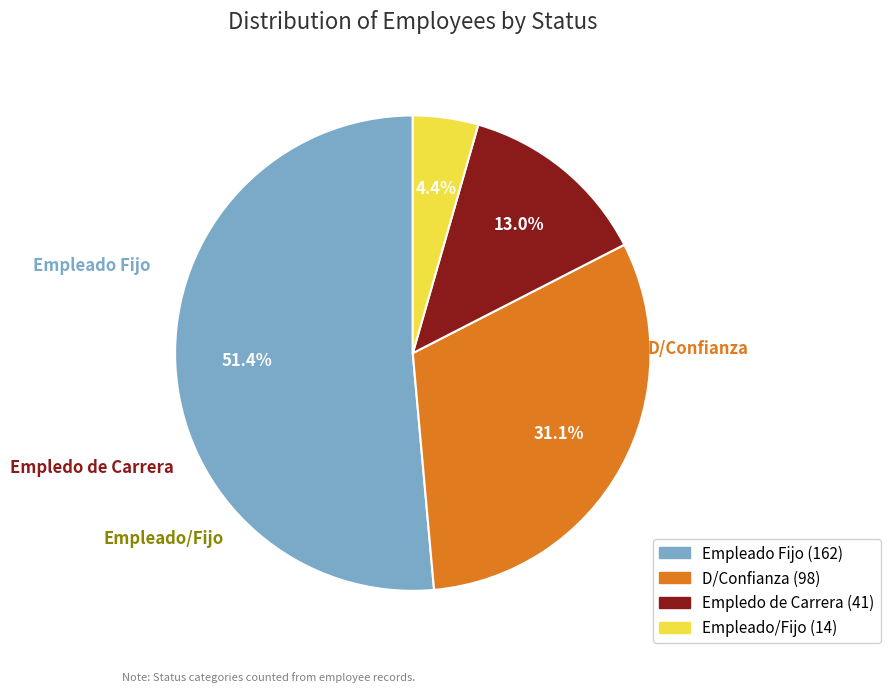

What is the ratio of the value at Empleado/Fijo to the value at D/Confianza?

0.1